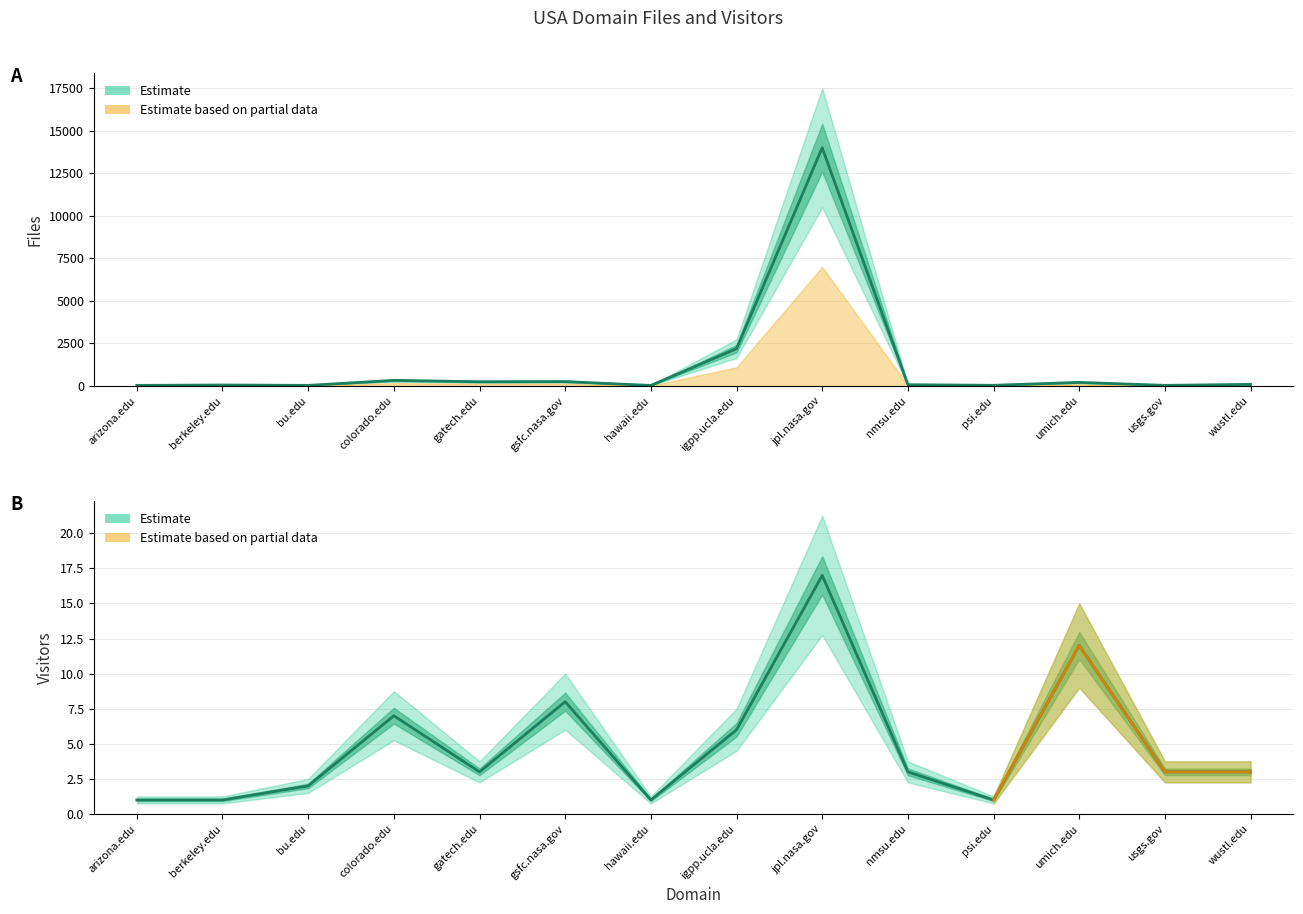

What is the difference between the highest and lowest values at colorado.edu?

318